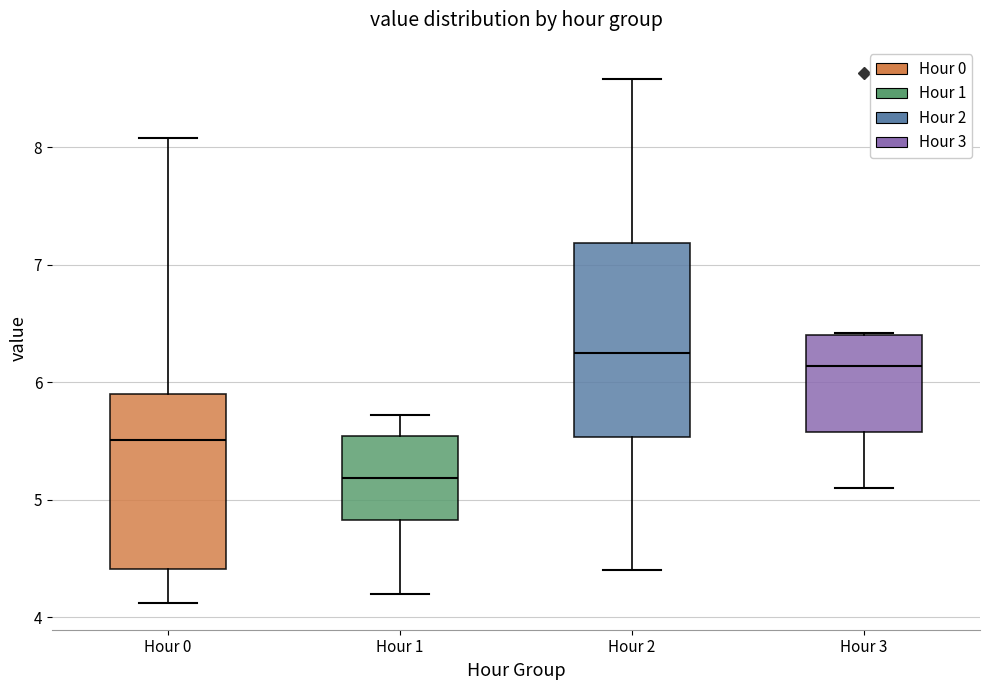

Where is the upper edge of the box for Hour 3 on the y-axis? The values are not printed on the chart, so give them approximately, as read against the axis.

6.4